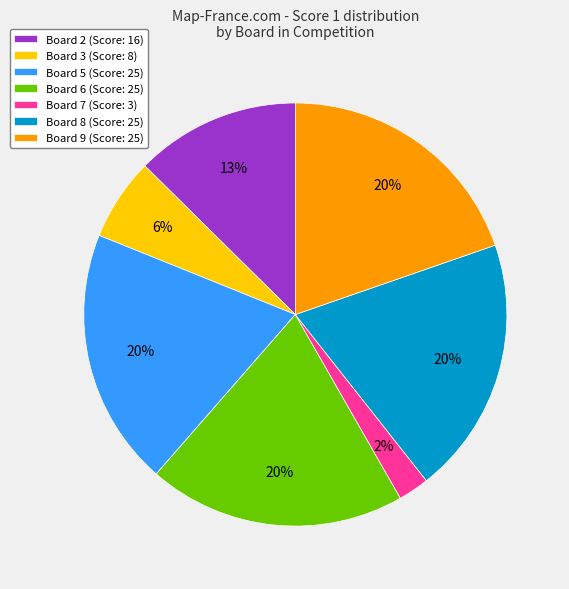

Is there a majority slice in this chart?

No